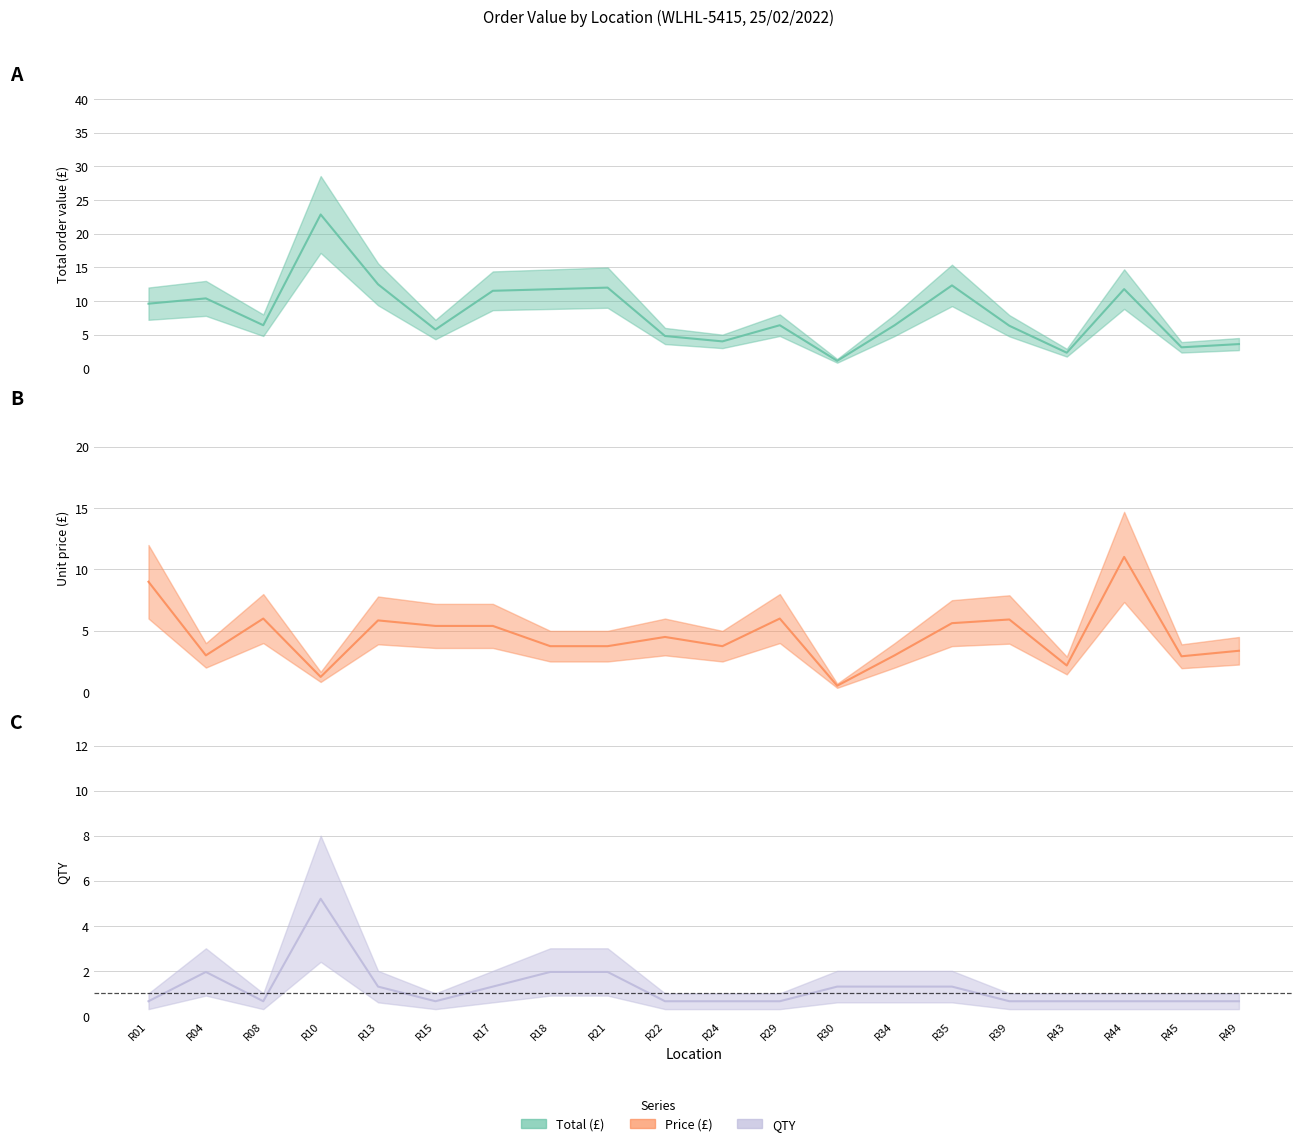

Reading left to right, transcribe all the data shown in this chart.

Total: R01=9.6	R04=10.4	R08=6.4	R10=22.8	R13=12.5	R15=5.8	R17=11.5	R18=11.7	R21=12.0	R22=4.8	R24=4.0	R29=6.4	R30=1.1	R34=6.4	R35=12.3	R39=6.3	R43=2.3	R44=11.8	R45=3.1	R49=3.6
Price: R01=9.0	R04=3.0	R08=6.0	R10=1.2	R13=5.8	R15=5.4	R17=5.4	R18=3.7	R21=3.7	R22=4.5	R24=3.7	R29=6.0	R30=0.5	R34=3.0	R35=5.6	R39=5.9	R43=2.2	R44=11.0	R45=2.9	R49=3.4
QTY: R01=0.7	R04=2.0	R08=0.7	R10=5.2	R13=1.3	R15=0.7	R17=1.3	R18=2.0	R21=2.0	R22=0.7	R24=0.7	R29=0.7	R30=1.3	R34=1.3	R35=1.3	R39=0.7	R43=0.7	R44=0.7	R45=0.7	R49=0.7